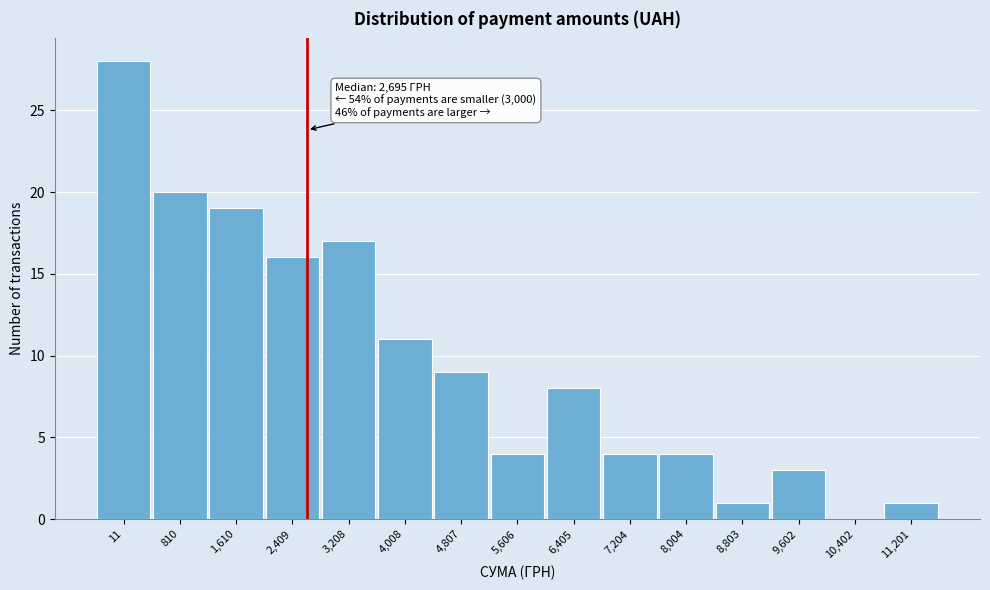

Reading left to right, list all the values displayed in this chart.

11=28	810=20	1,610=19	2,409=16	3,208=17	4,008=11	4,807=9	5,606=4	6,405=8	7,204=4	8,004=4	8,803=1	9,602=3	10,402=0	11,201=1